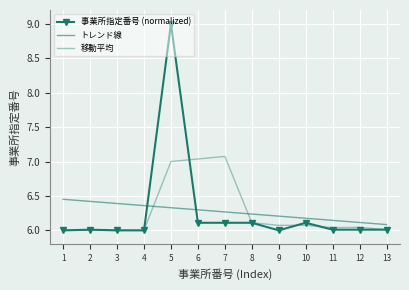

What is the maximum value shown in the chart?

9.0